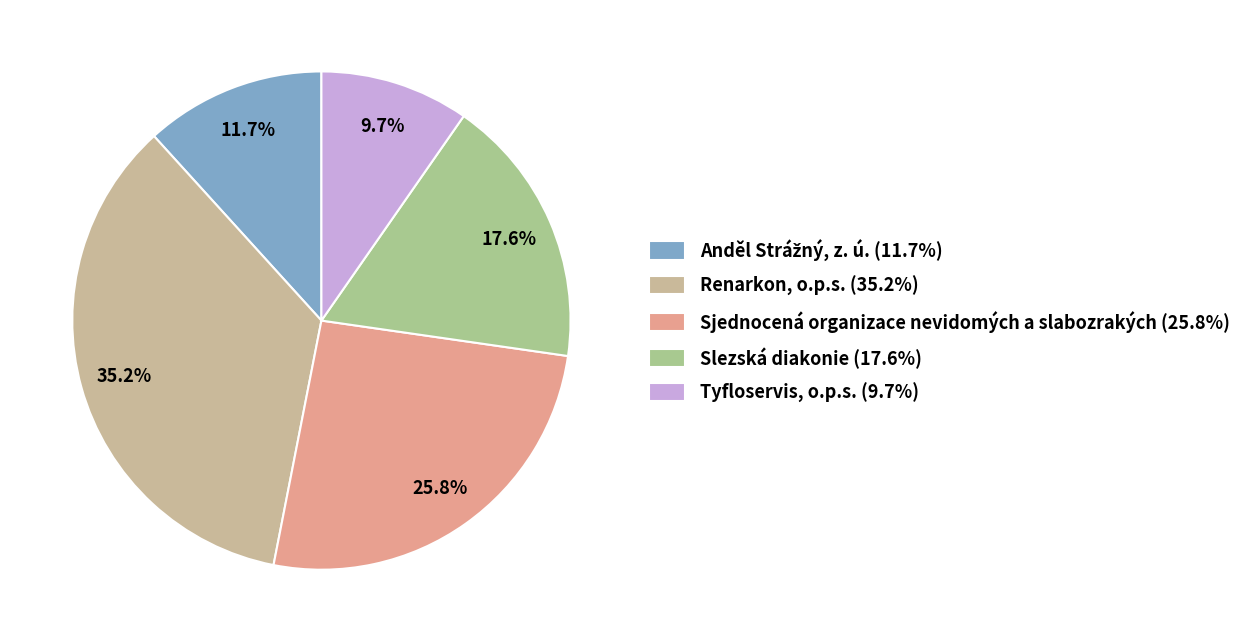

What percentage is NOT represented by Sjednocená organizace nevidomých a slabozrakých?

74.2%